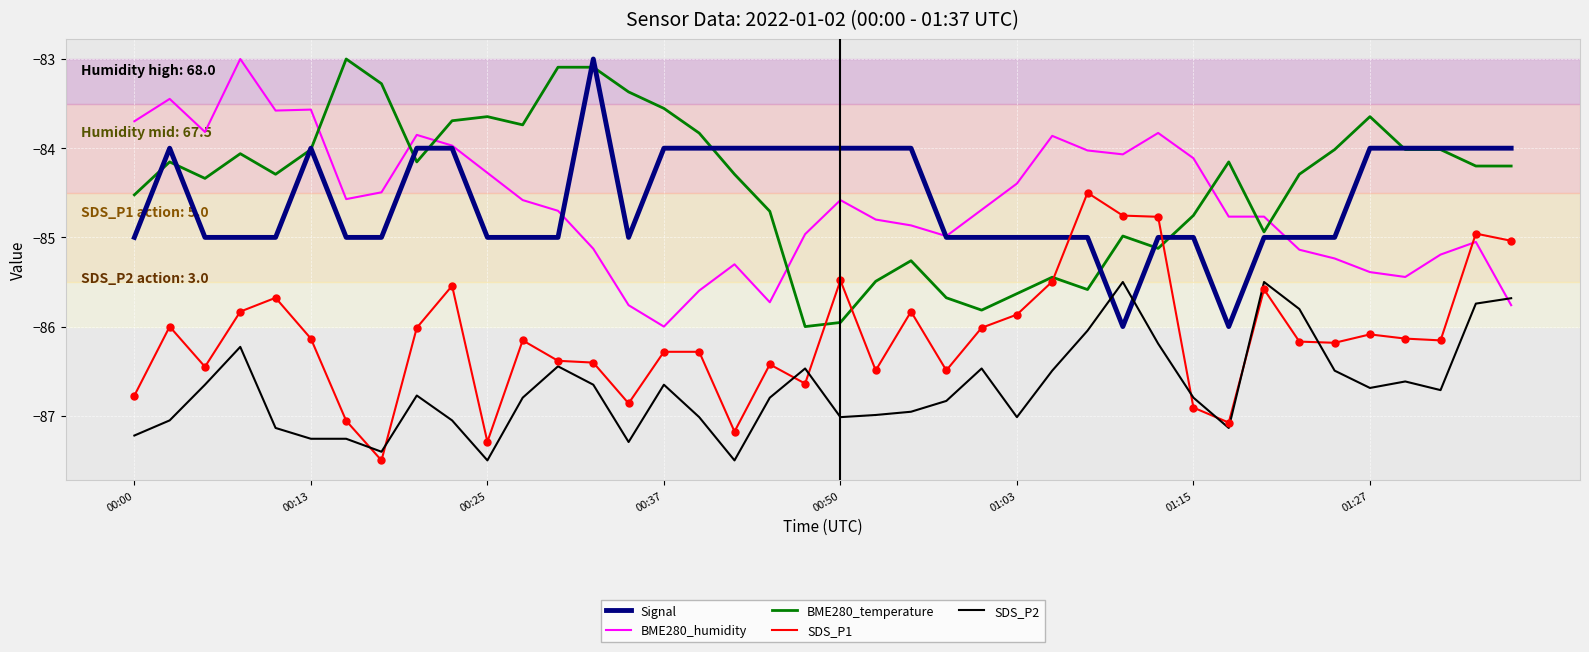

Which series has the largest total across all categories?

BME280_temperature